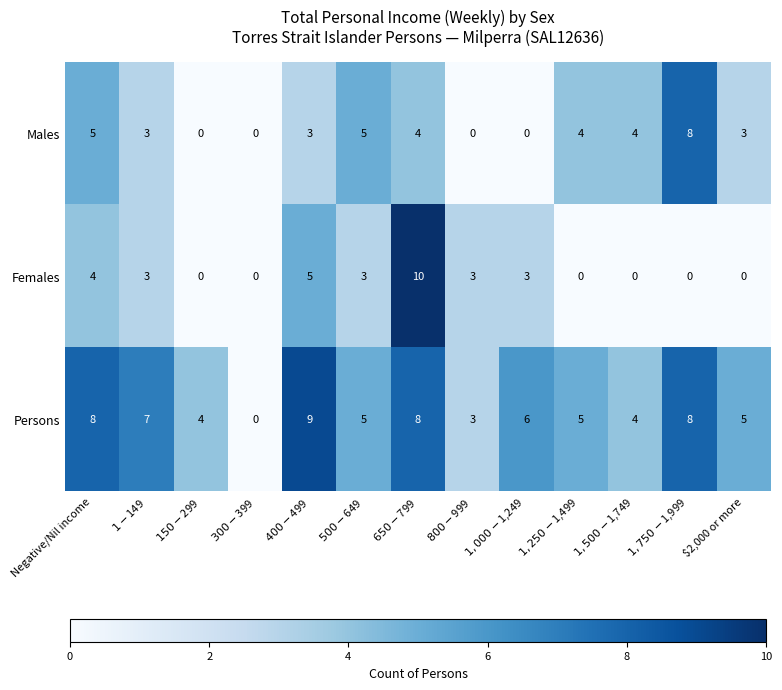

How many categories are shown in the chart?

13